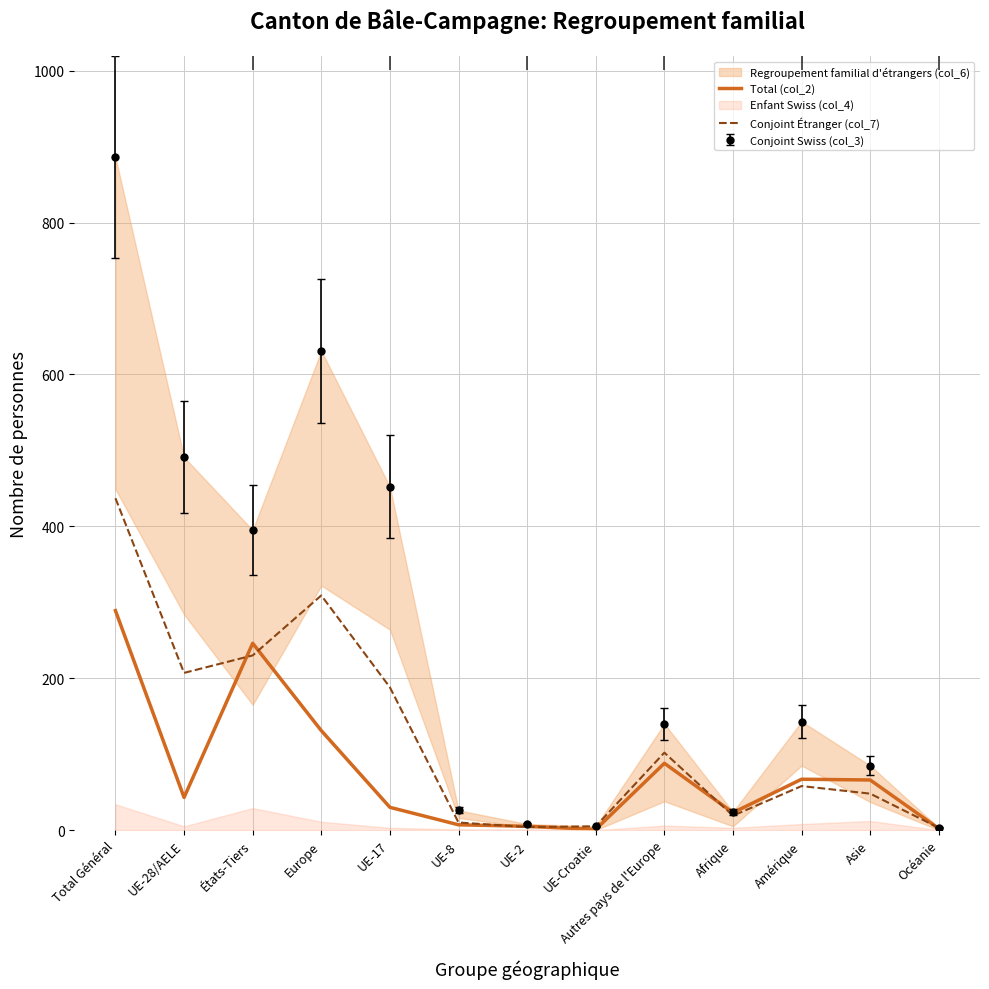

What is the maximum value for Conjoint Étranger (col_7)?

437